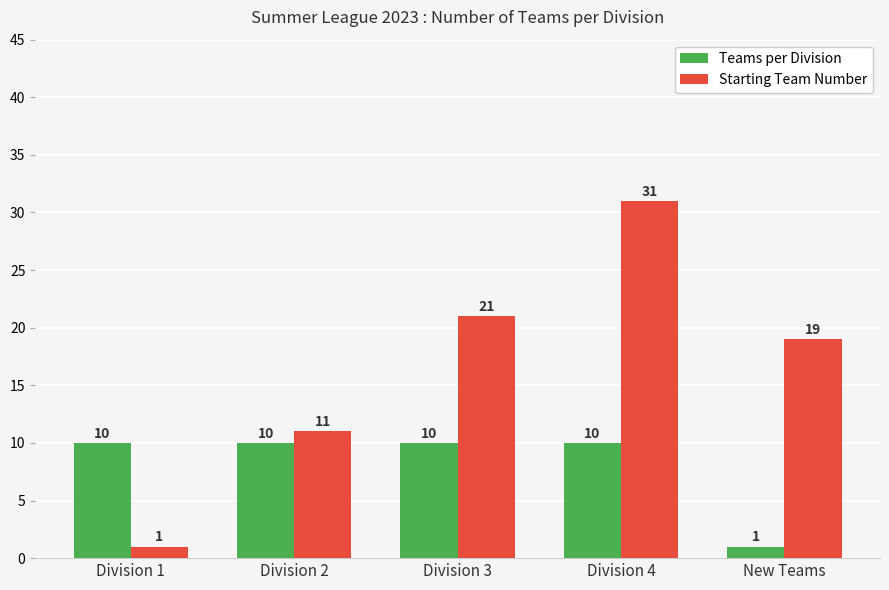

What is the average value of the Teams per Division series?

8